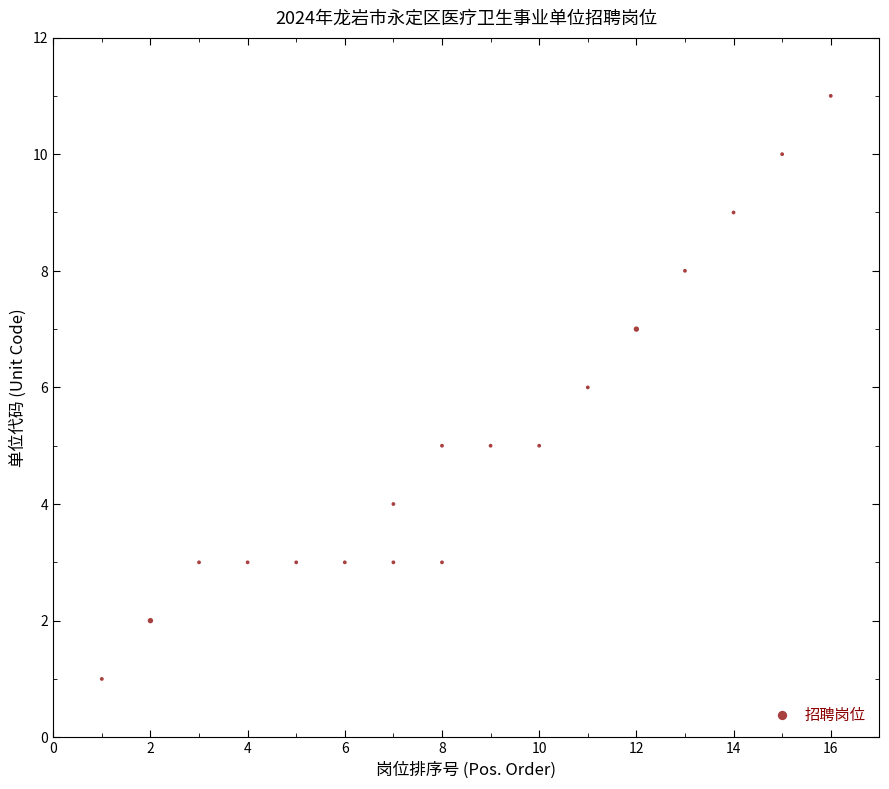

What is the range of Y values (max minus min)?

10